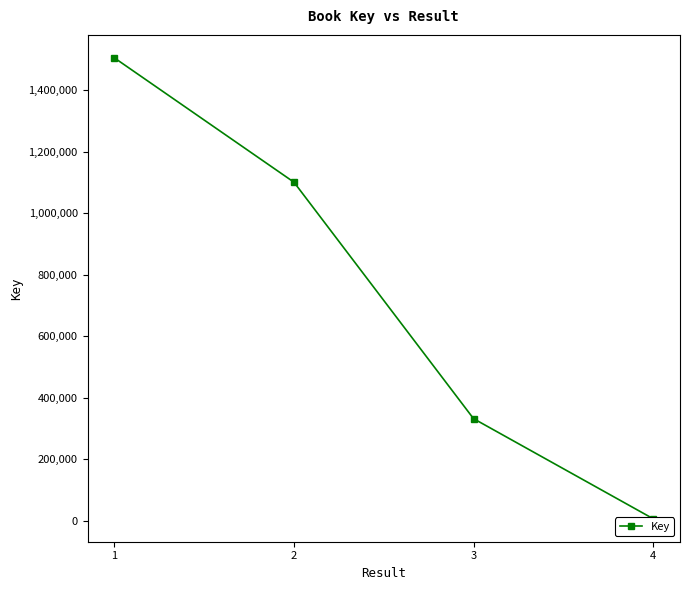

Which category has the highest value across all series?

1